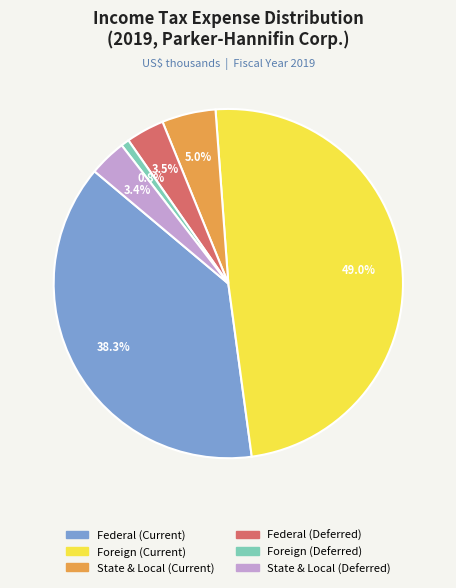

What portion of the pie excludes Foreign (Deferred)?

99.2%